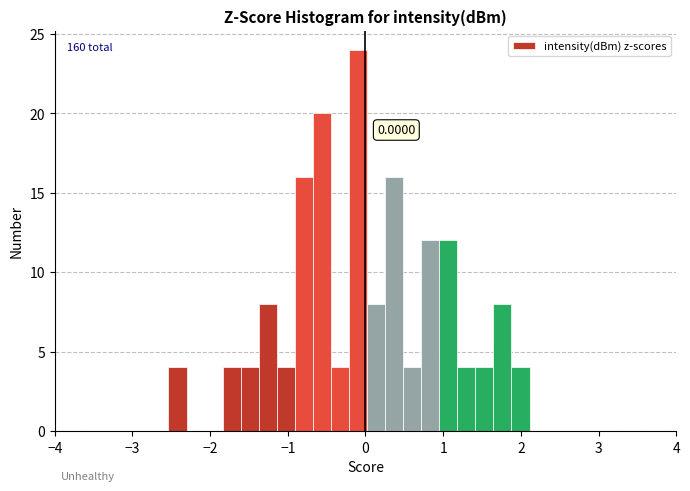

Around what value on the x-axis is the tallest bar? Give the approximate position of its centre, as read against the axis.

-0.1